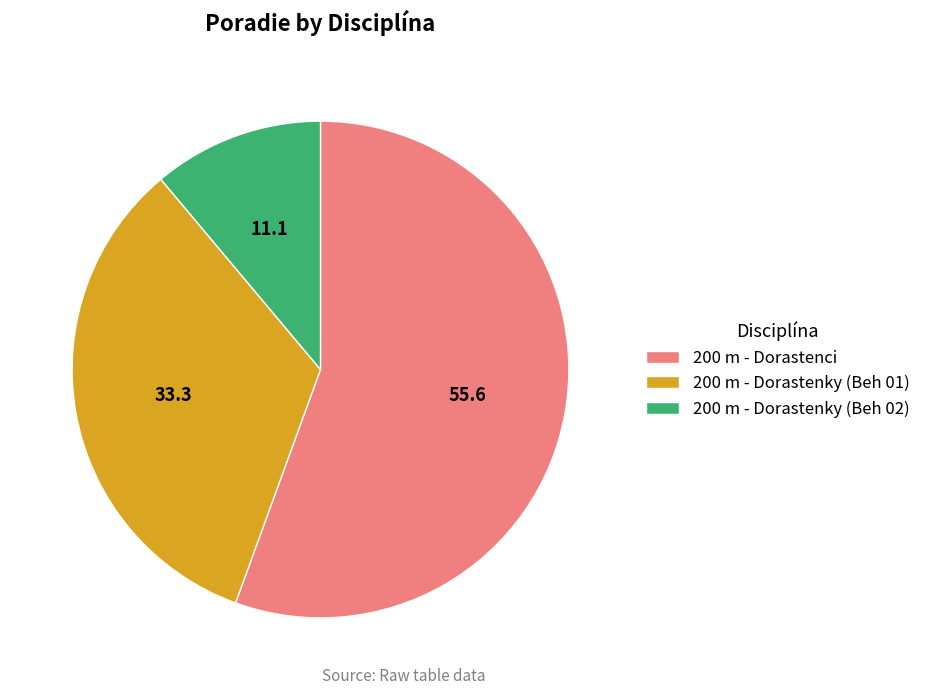

Is it true that 200 m - Dorastenky (Beh 01) is 43% of the pie?

False